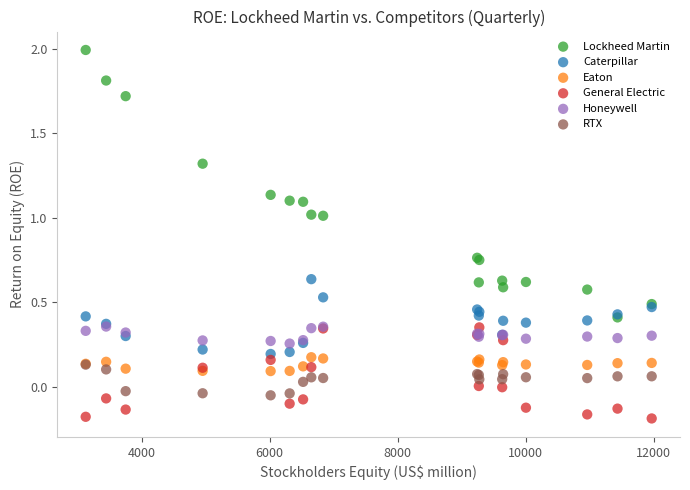

What are all the series names shown in the legend?

Lockheed Martin, Caterpillar, Eaton, General Electric, Honeywell, RTX